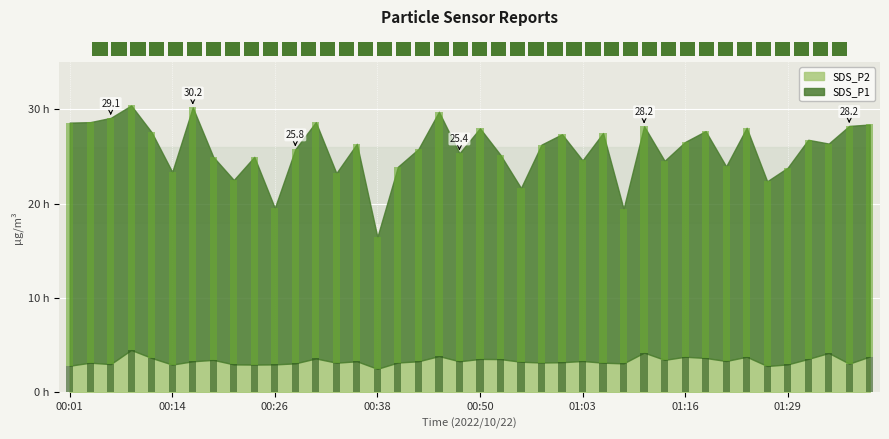

Rank the series by their maximum value, from highest to lowest.

SDS_P1, SDS_P2